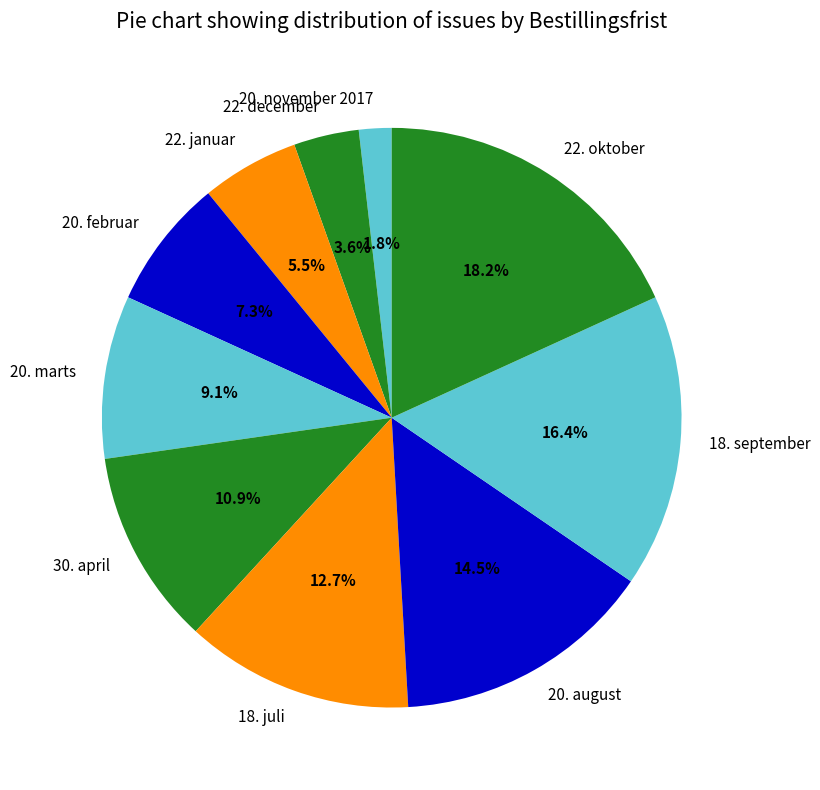

To the nearest percent, what is the average slice percentage?

10%